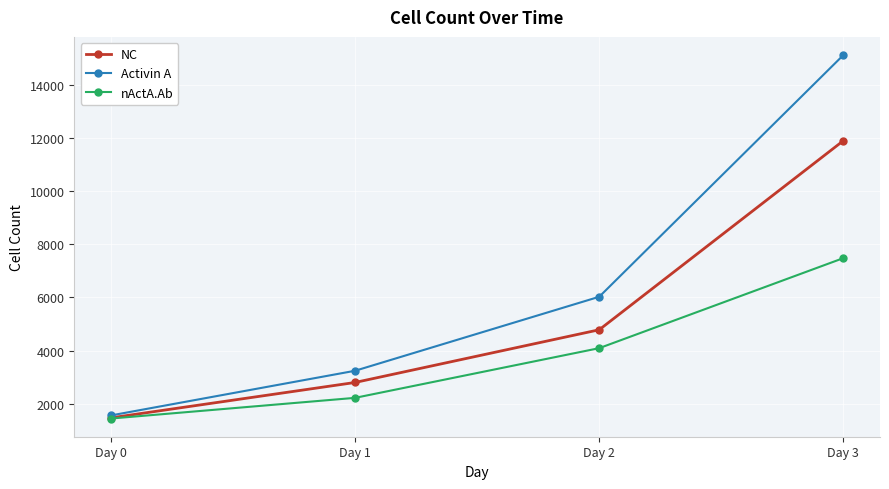

What are all the series names shown in the legend?

NC, Activin A, nActA.Ab